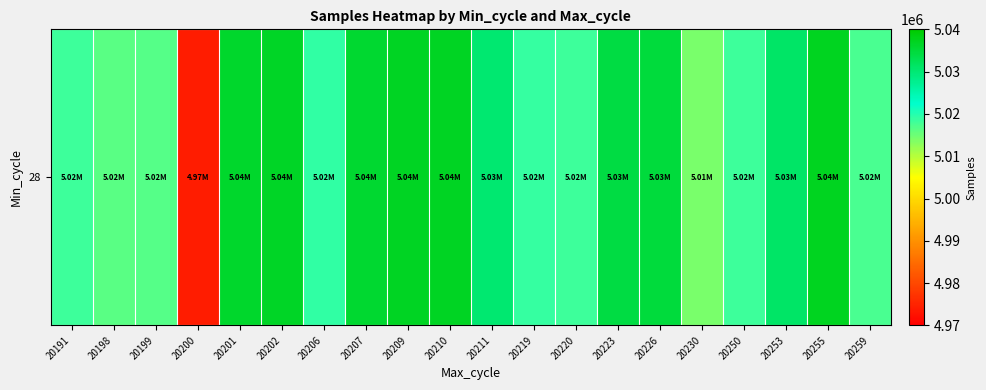

List the labels in order of value, smallest first.

20200, 20230, 20198, 20199, 20259, 20220, 20191, 20250, 20219, 20206, 20211, 20253, 20223, 20226, 20207, 20201, 20202, 20209, 20210, 20255